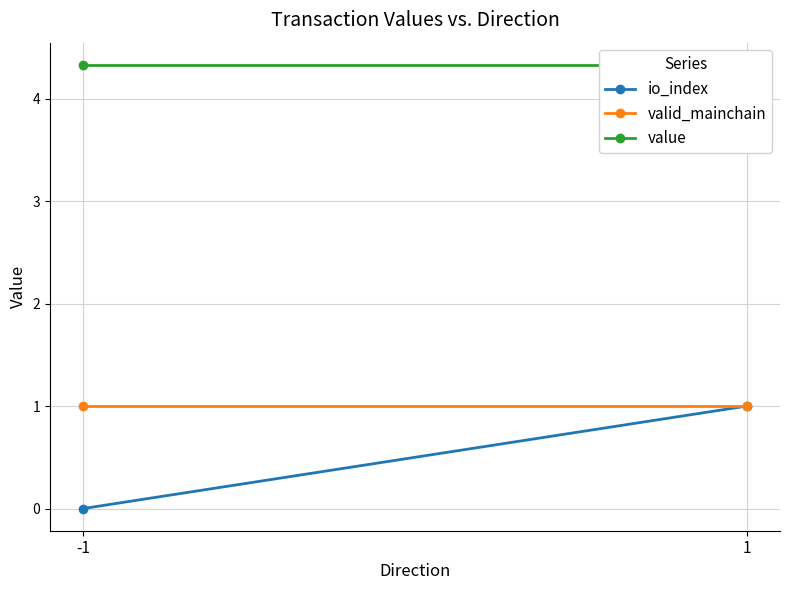

Rank the categories by valid_mainchain value from lowest to highest.

-1, 1